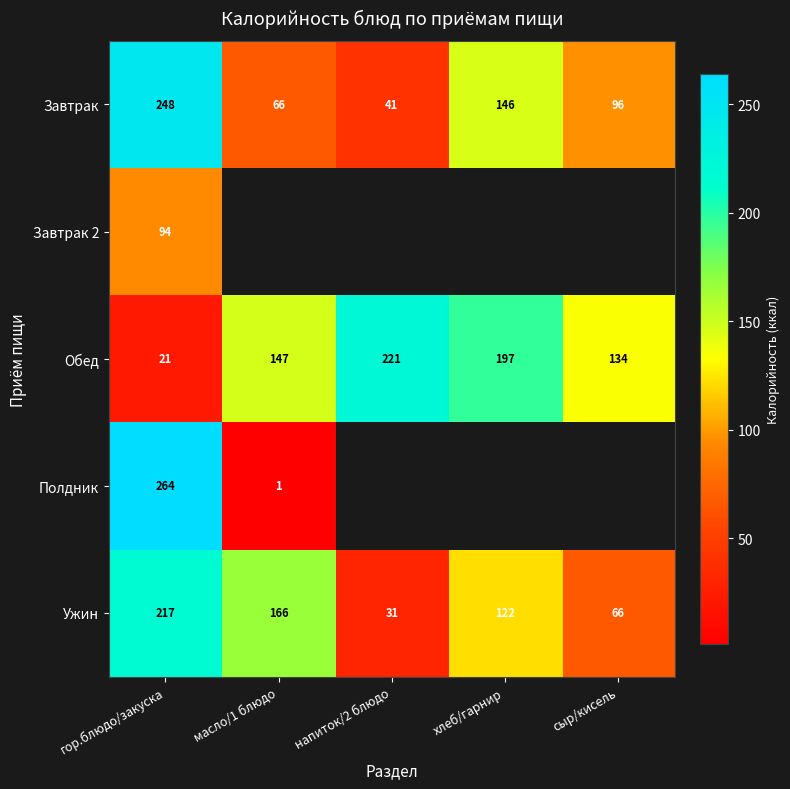

List the labels in order of Завтрак value, smallest first.

напиток/2 блюдо, масло/1 блюдо, сыр/кисель, хлеб/гарнир, гор.блюдо/закуска